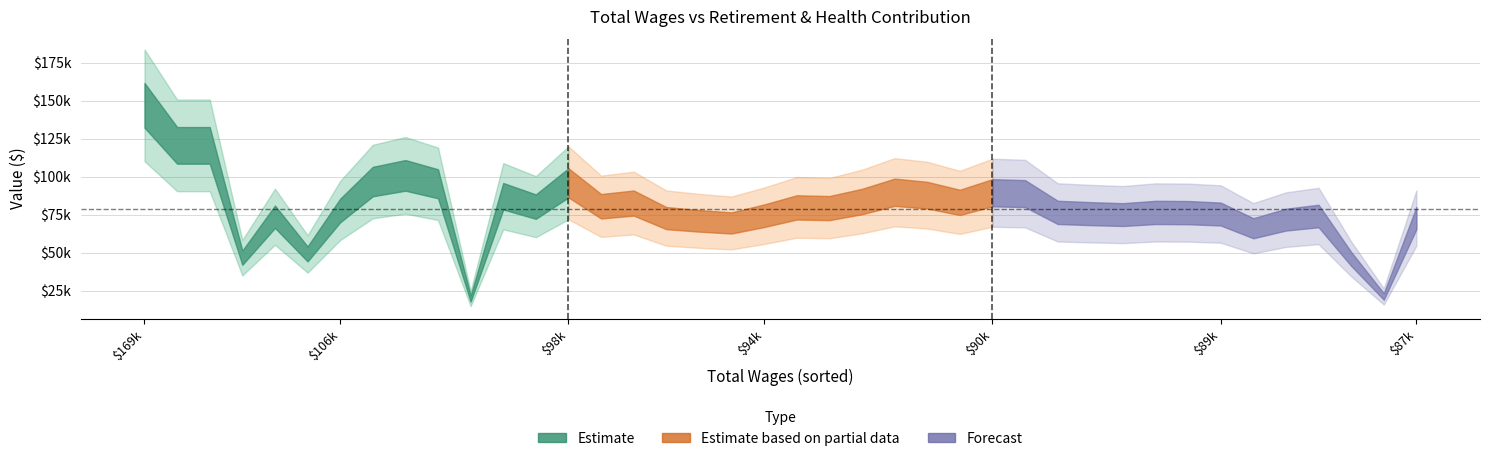

What is the highest value of the Total Wages series?

169797